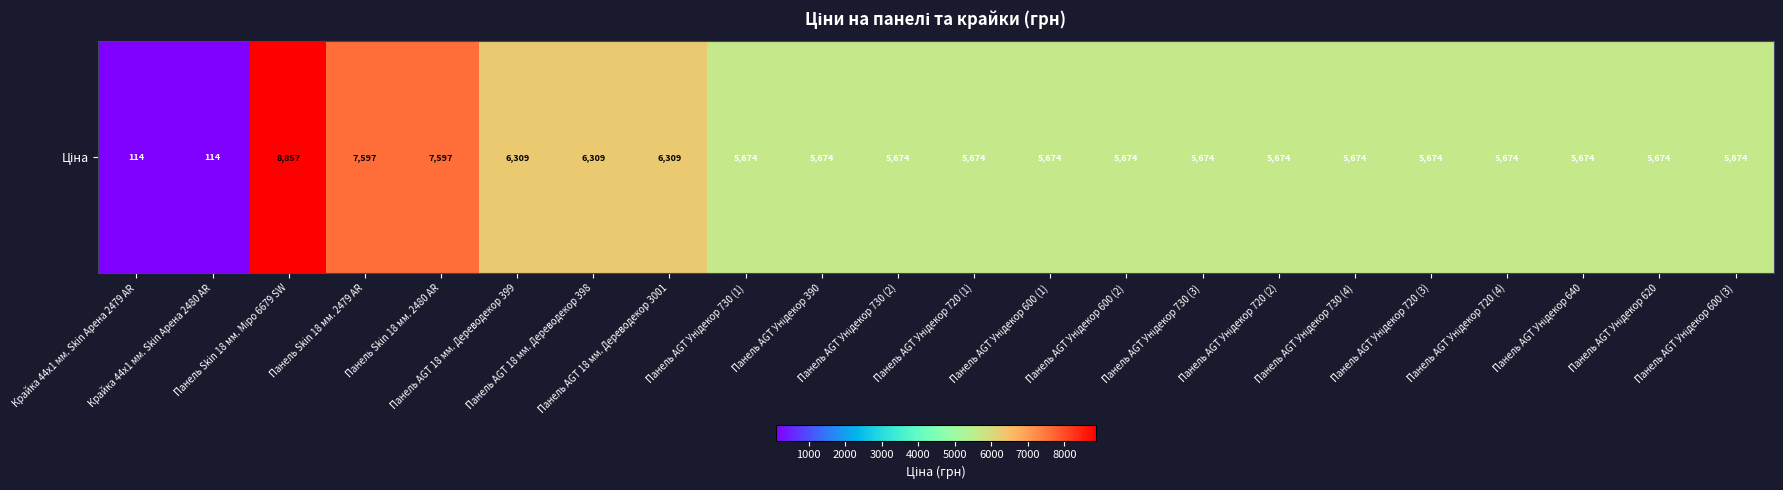

How many values are below 5673?

2